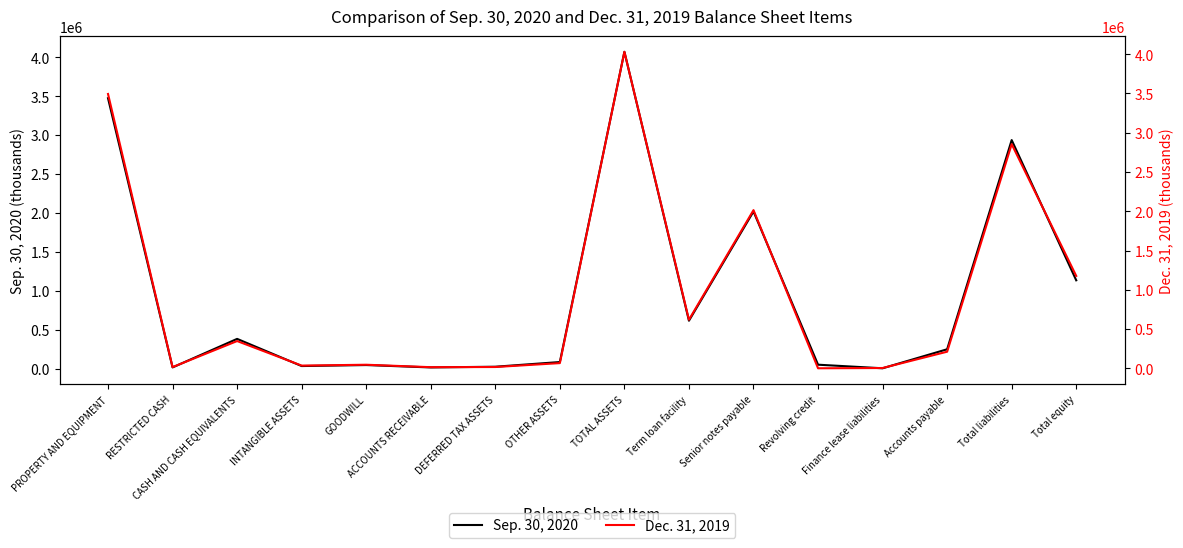

At which category does Dec. 31, 2019 reach its first local valley?

RESTRICTED CASH